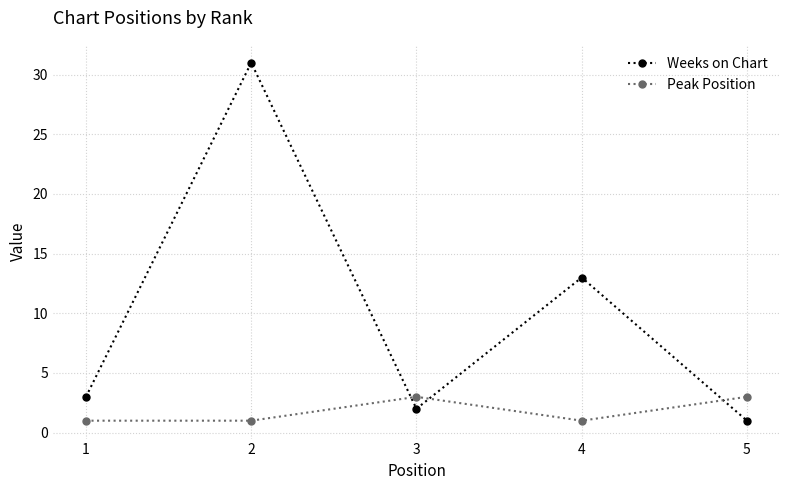

What is the value of the Peak Position point at the 4th from the left?

1